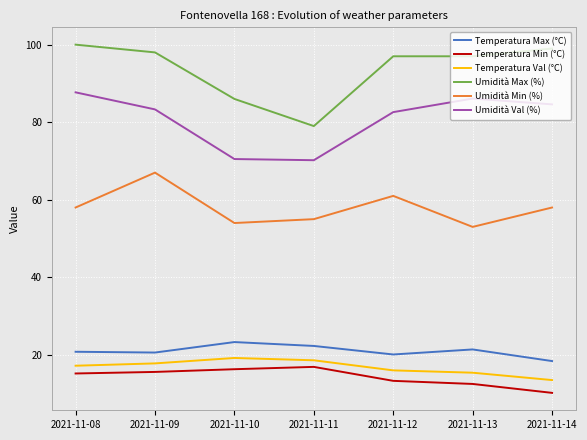

Where does the Umidità Max (%) series first go above 97?

2021-11-08